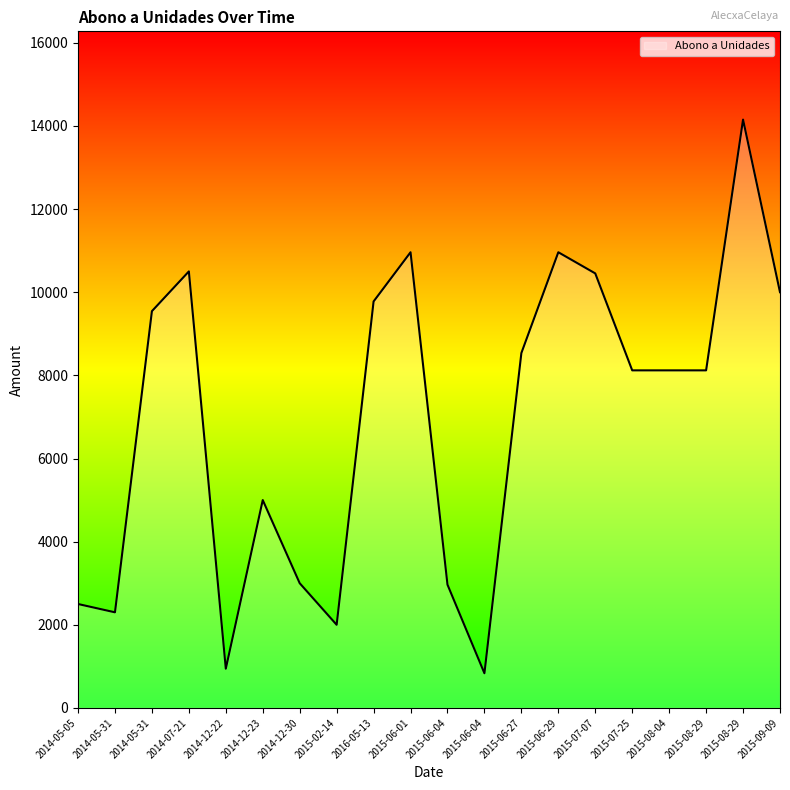

Count the number of categories in the chart.

20